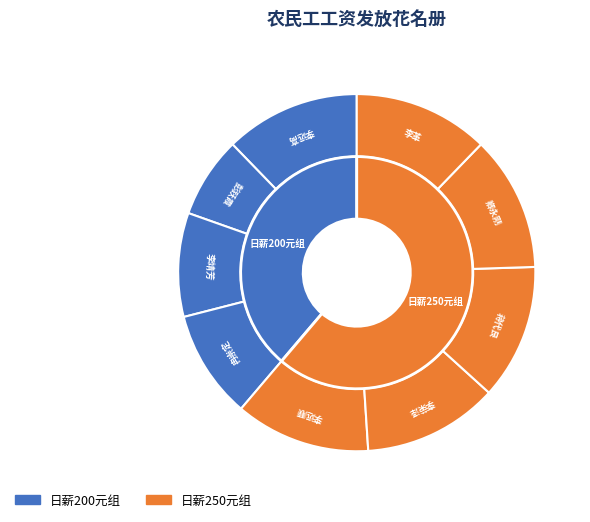

What percentage is the 卿永刚 slice, to the nearest percent?

12%